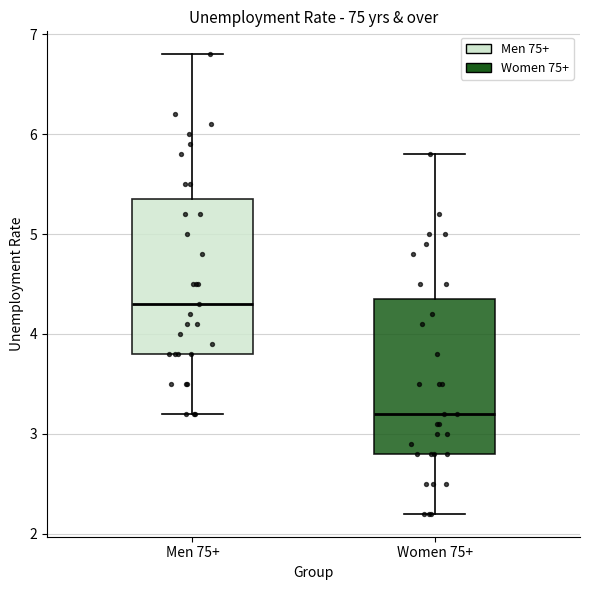

Reading left to right, read every box against the y-axis: the position of its median line, the range the box covers, and the ends of its whiskers. The values are not printed on the chart, so give them approximately, as read against the axis.

Men 75+: median 4.3, box 3.8 to 5.4, whiskers 3.2 to 6.8
Women 75+: median 3.2, box 2.8 to 4.4, whiskers 2.2 to 5.8